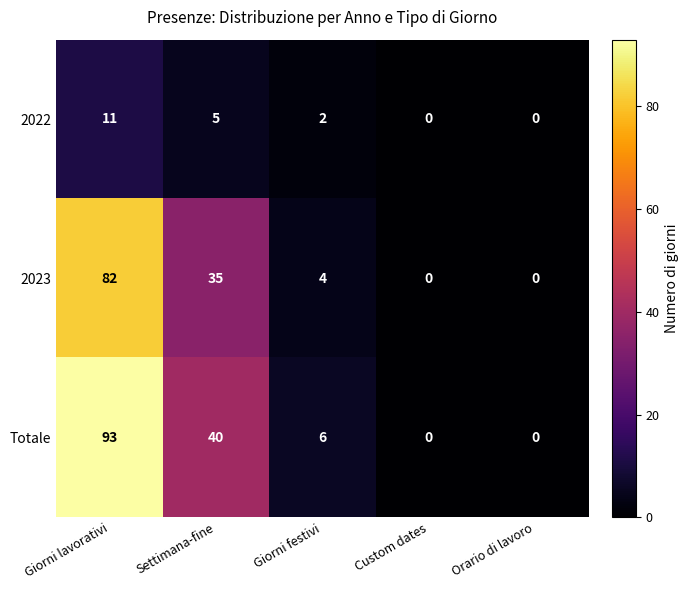

Reading left to right, what are all the values shown in this chart?

2022: Giorni lavorativi=11	Settimana-fine=5	Giorni festivi=2	Custom dates=0	Orario di lavoro=0
2023: Giorni lavorativi=82	Settimana-fine=35	Giorni festivi=4	Custom dates=0	Orario di lavoro=0
Totale: Giorni lavorativi=93	Settimana-fine=40	Giorni festivi=6	Custom dates=0	Orario di lavoro=0